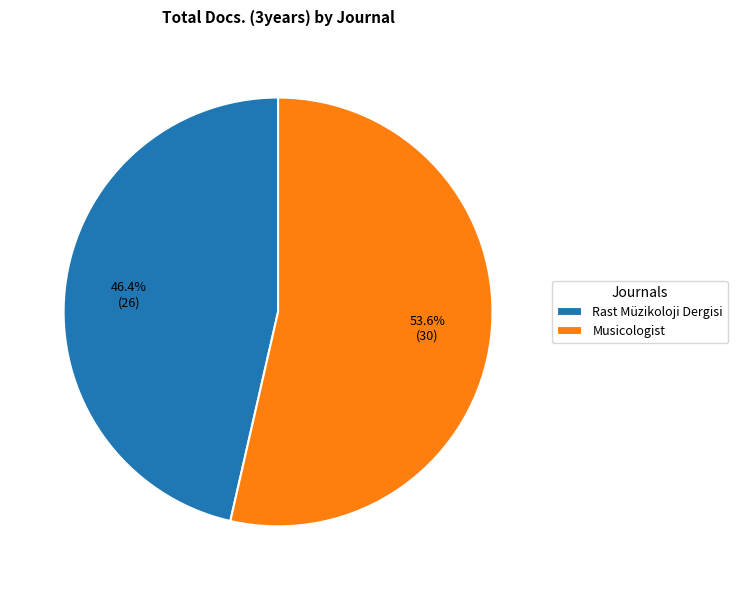

Is the sum of Musicologist and Rast Müzikoloji Dergisi greater than half?

Yes